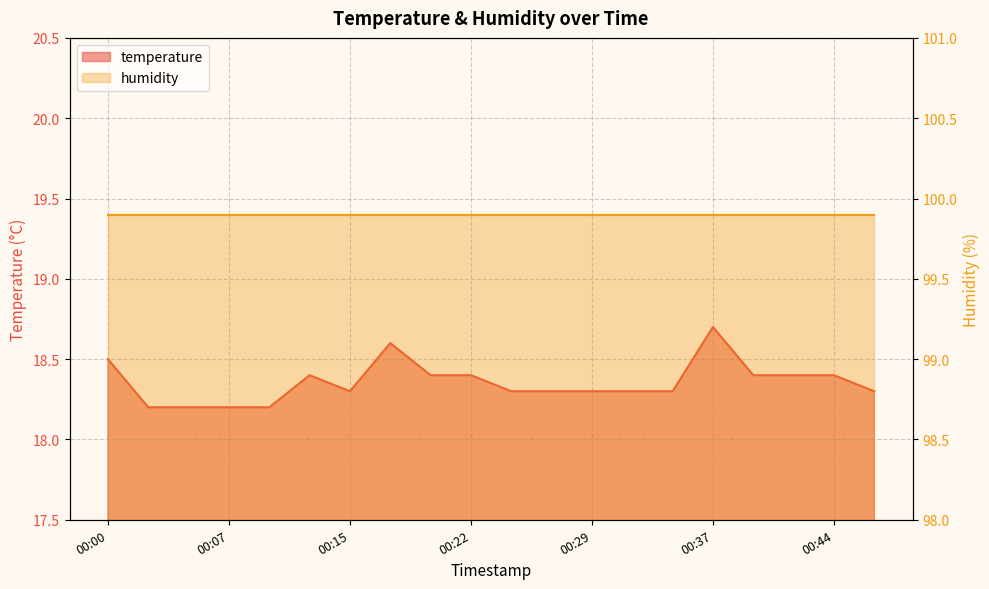

Which label corresponds to the smallest value in the chart?

00:03